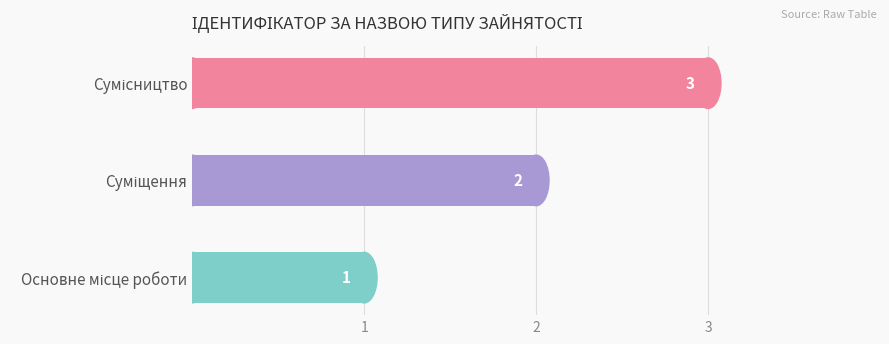

What is the average value?

2